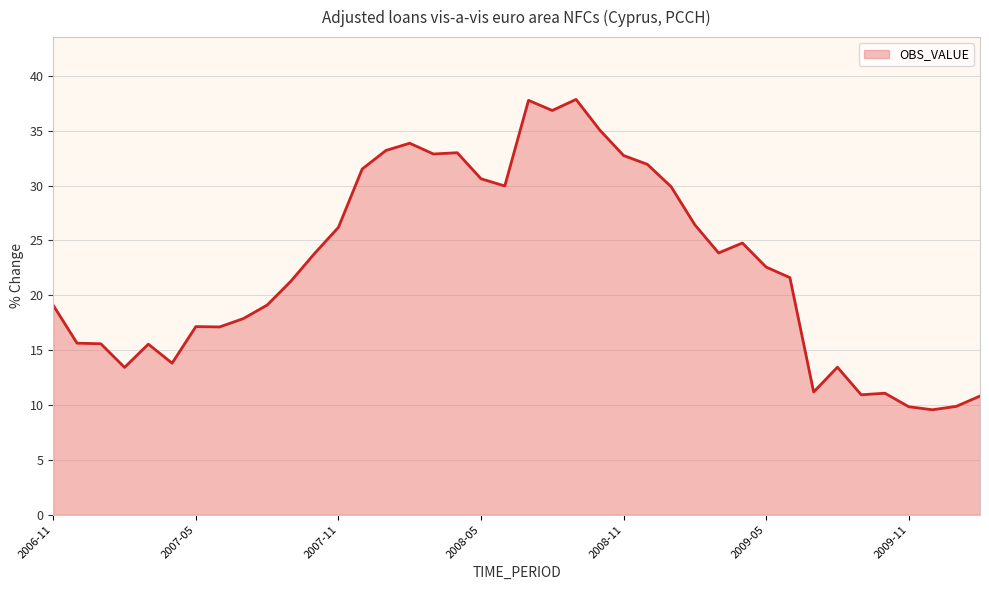

Count the number of values greater than 22.

20